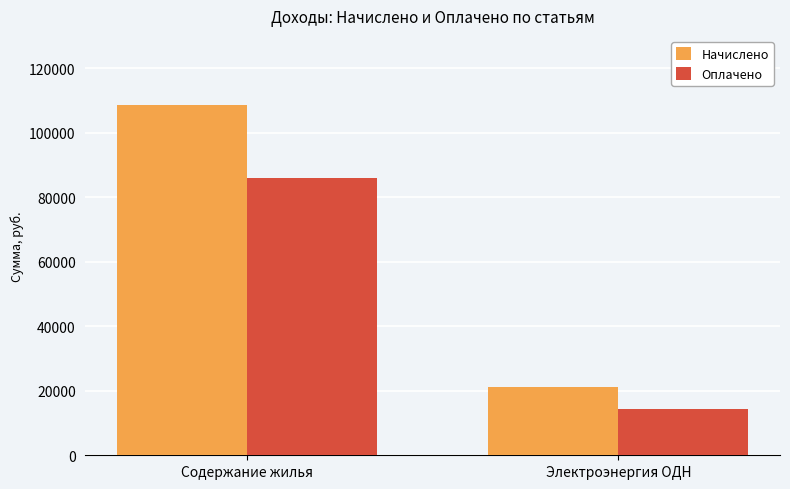

Rank the series by their average value, from highest to lowest.

Начислено, Оплачено